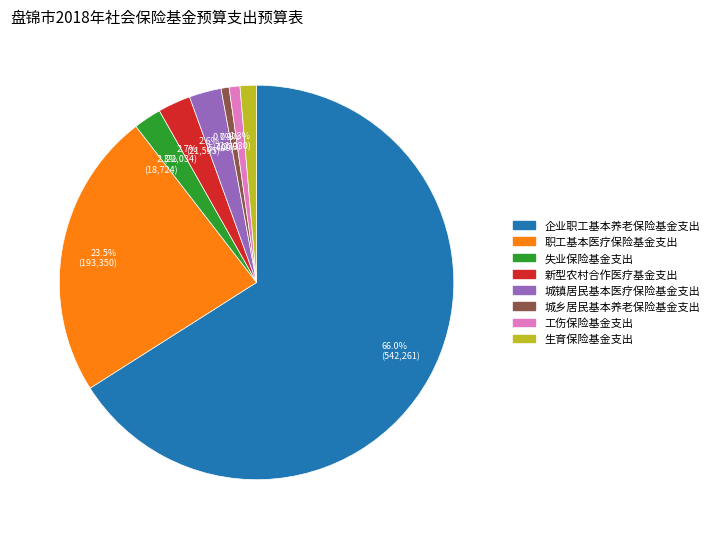

Which slice is the largest?

66.0% (542,261)